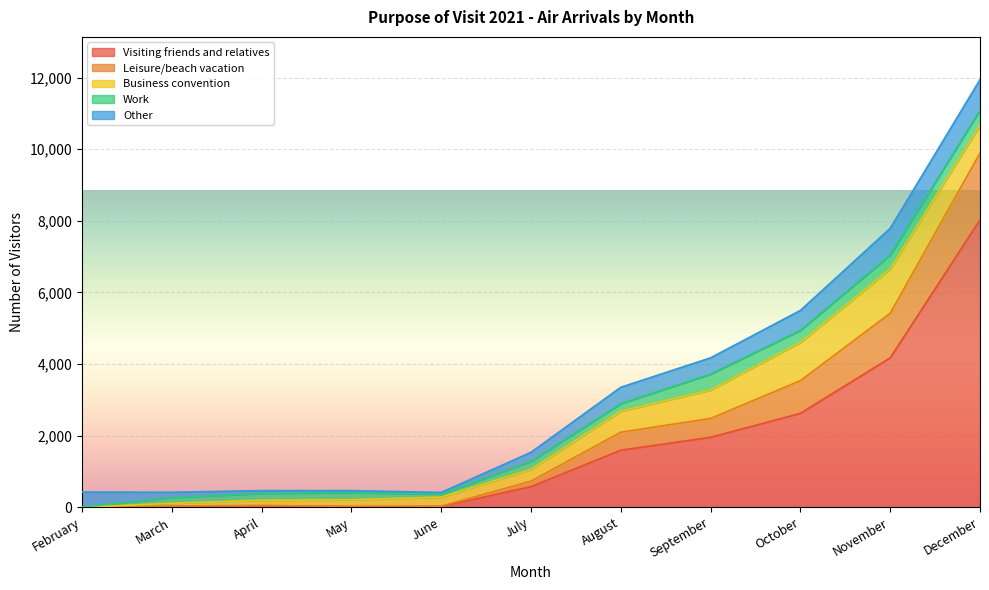

At which label does Other first exceed 422?

August